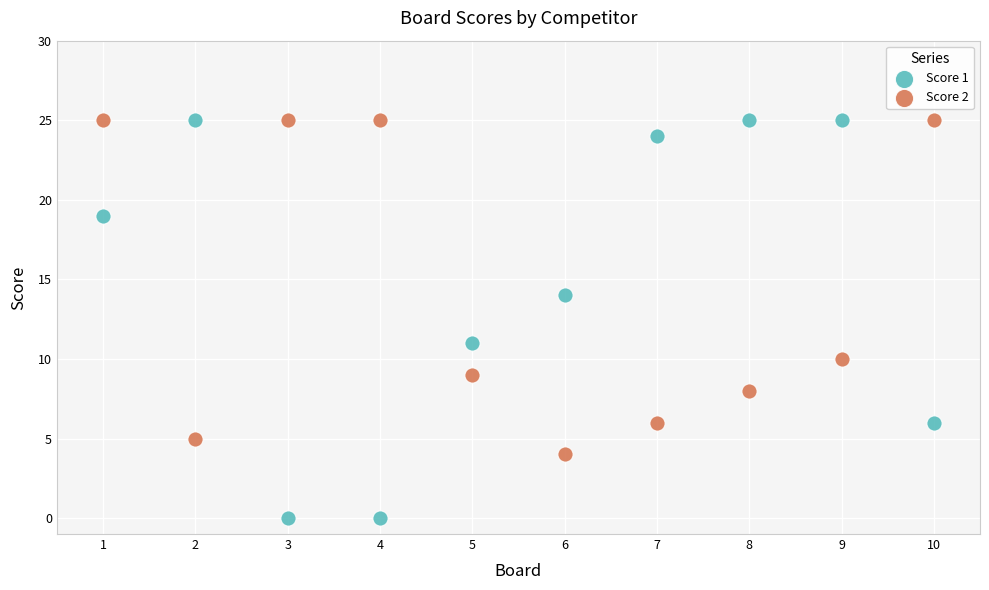

What is the X range (max minus min) for the scatter plot?

9